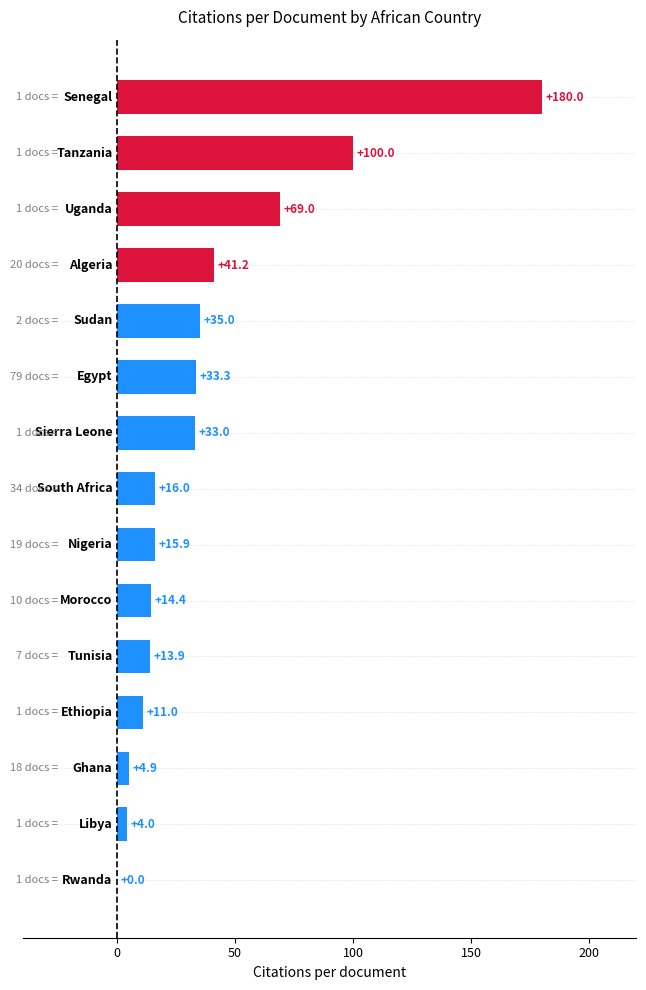

What is the greatest value displayed?

180.0